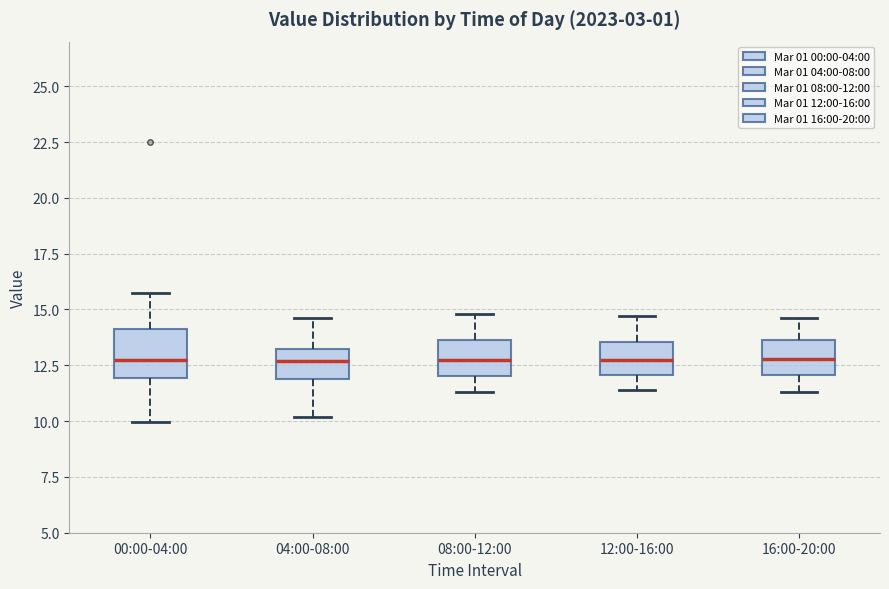

Where does the lower whisker of the box for 16:00-20:00 end on the y-axis? The values are not printed on the chart, so give them approximately, as read against the axis.

11.5